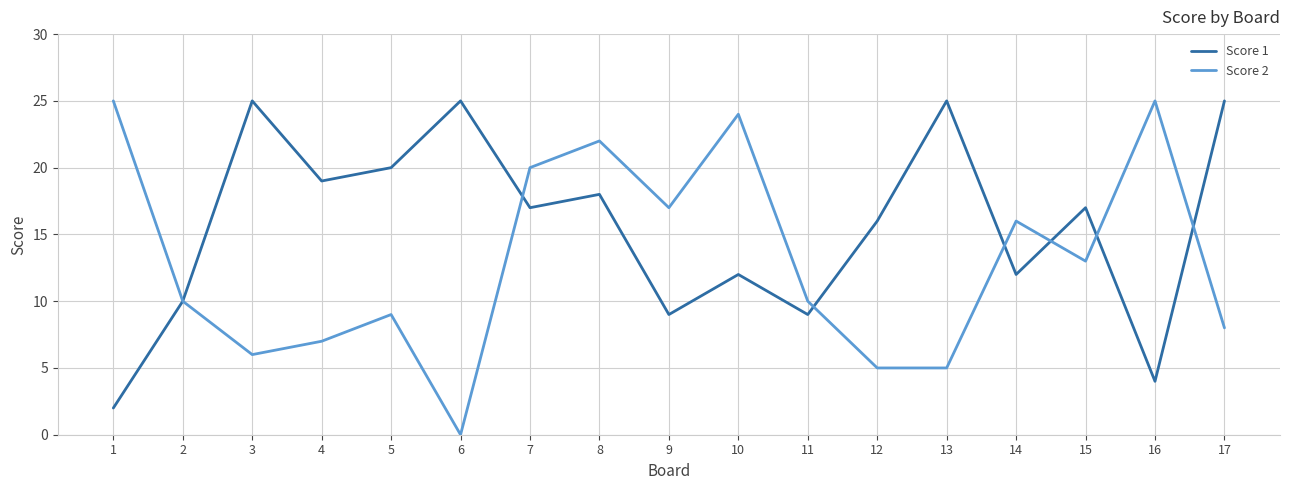

Which series changed the most between 7 and 16?

Score 1